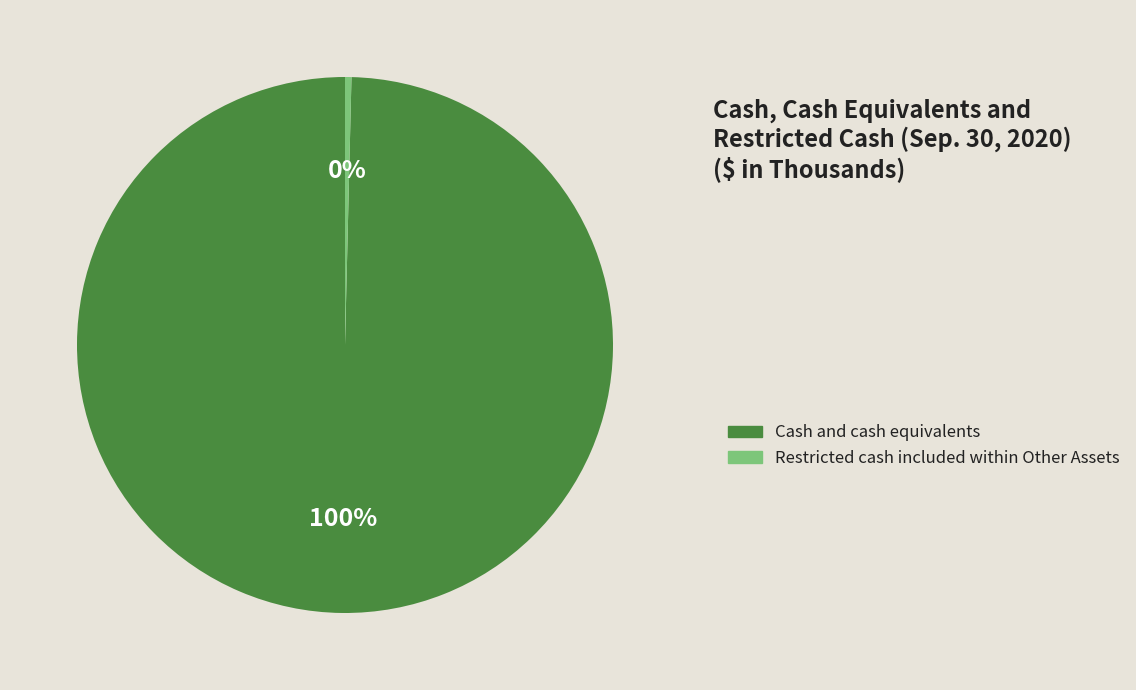

Approximately how many times larger is the value at Cash and cash equivalents compared to Restricted cash included within Other Assets?

258.1